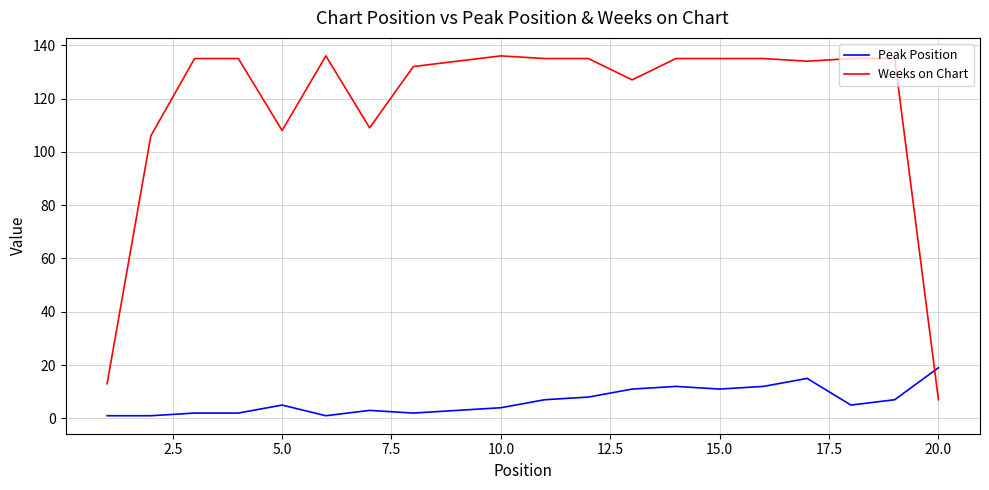

List the series in order of their overall mean, lowest first.

Peak Position, Weeks on Chart